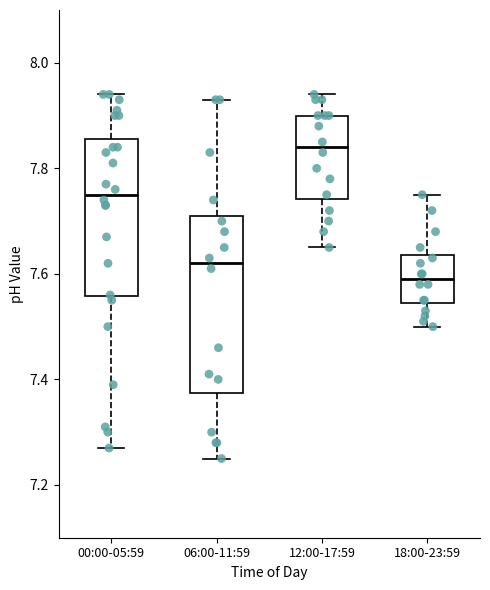

Comparing the boxes themselves (not the whiskers), which one is the tallest?

06:00-11:59